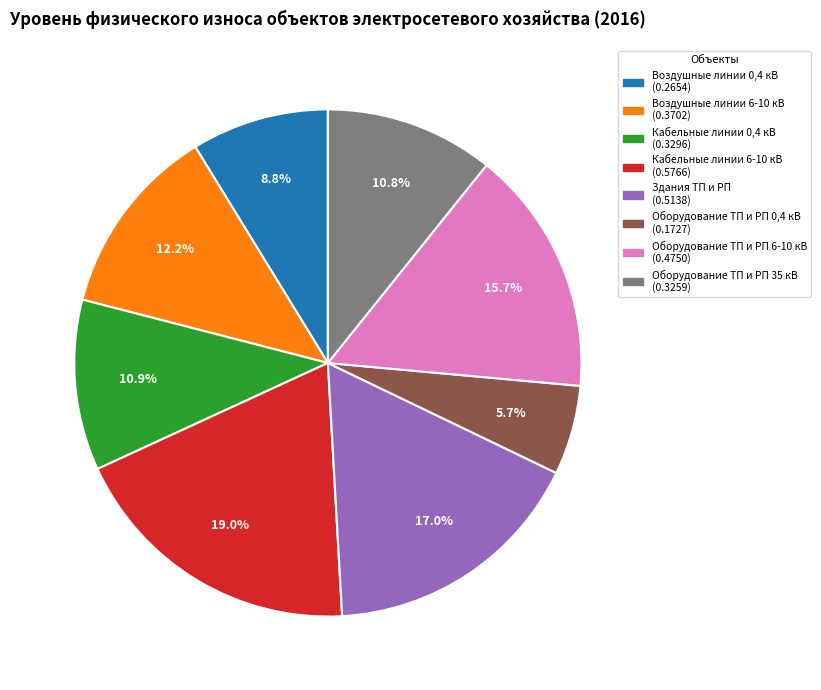

To the nearest percent, what percentage of the pie is Кабельные линии 6-10 кВ?

19%